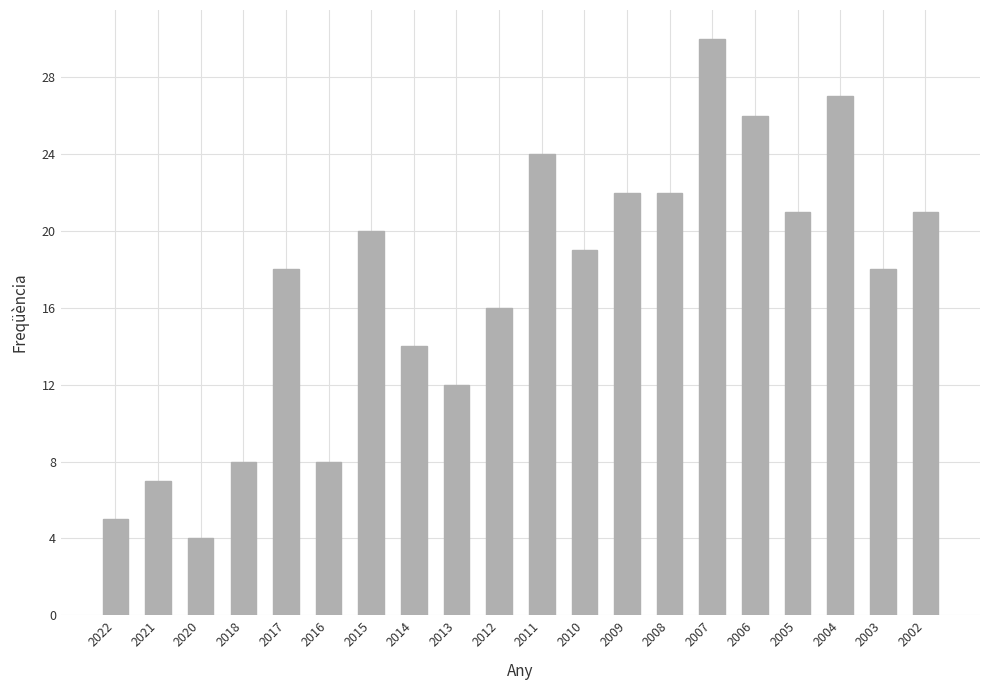

What is the ratio of the value at 2002 to the value at 2018?

2.6